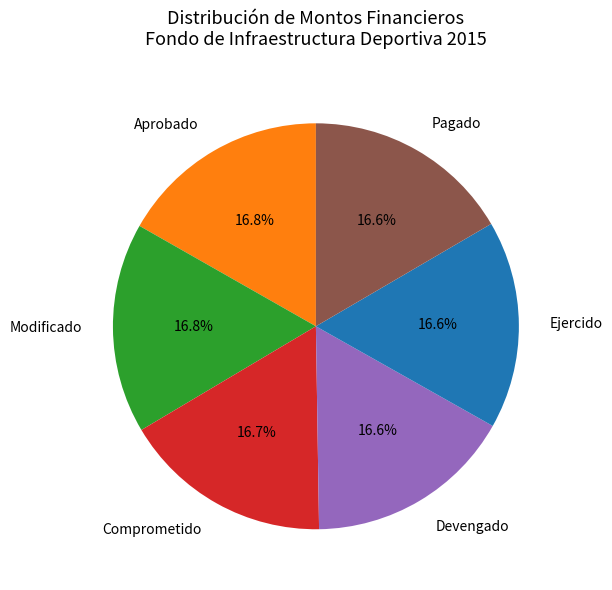

Combined, what portion of the pie is Ejercido and Pagado?

33.2%